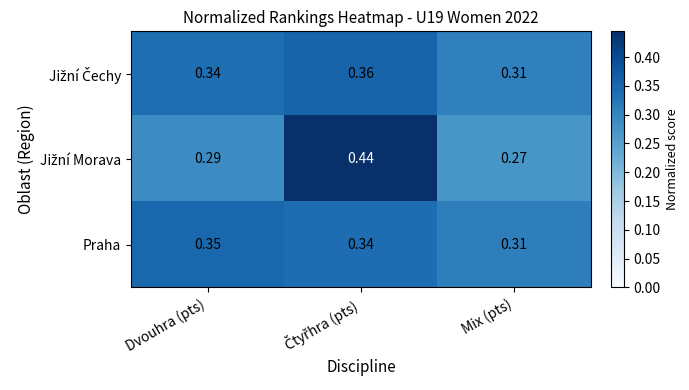

Which category has the lowest value across all series?

Mix (pts)